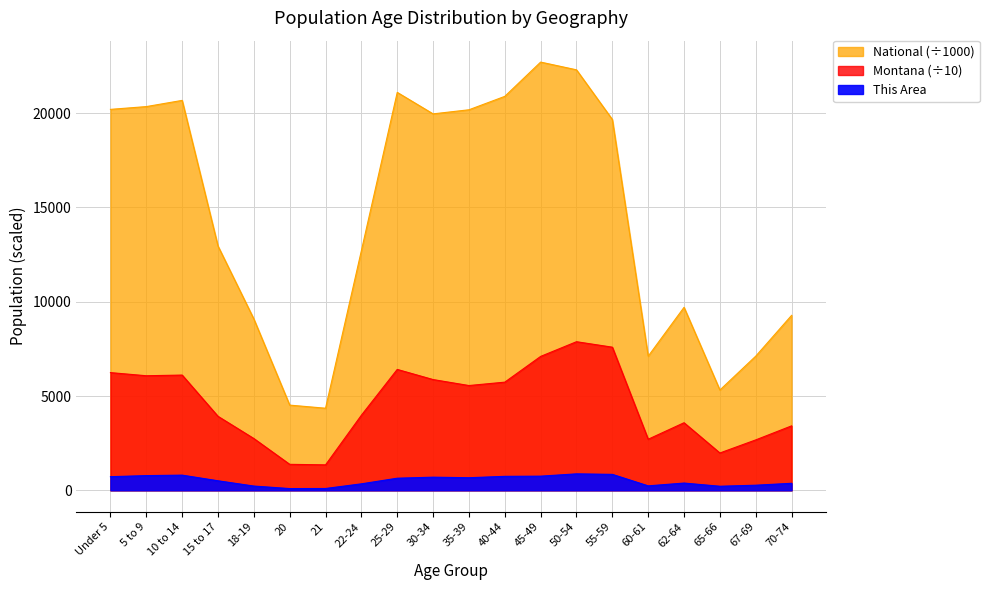

True or false: This Area and National cross at least once.

False